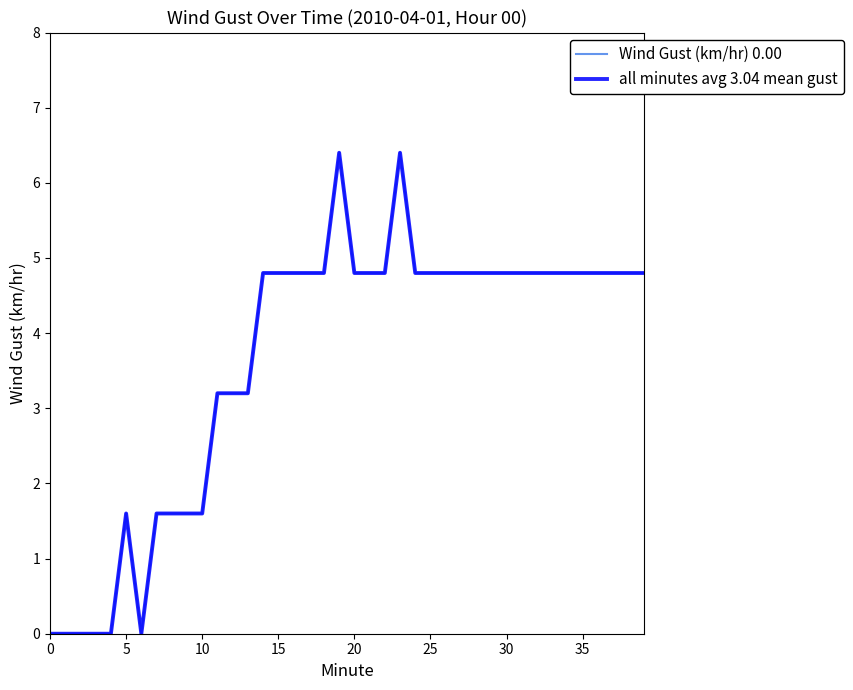

Reading left to right, transcribe all the data shown in this chart.

Wind Gust (km/hr) 0.00: 0.0	0.0	0.0	0.0	0.0	1.6	0.0	1.6	1.6	1.6	1.6	3.2	3.2	3.2	4.8	4.8	4.8	4.8	4.8	6.4	4.8	4.8	4.8	6.4	4.8	4.8	4.8	4.8	4.8	4.8	4.8	4.8	4.8	4.8	4.8	4.8	4.8	4.8	4.8	4.8
all minutes avg 3.04 mean gust: 0.0	0.0	0.0	0.0	0.0	1.6	0.0	1.6	1.6	1.6	1.6	3.2	3.2	3.2	4.8	4.8	4.8	4.8	4.8	6.4	4.8	4.8	4.8	6.4	4.8	4.8	4.8	4.8	4.8	4.8	4.8	4.8	4.8	4.8	4.8	4.8	4.8	4.8	4.8	4.8